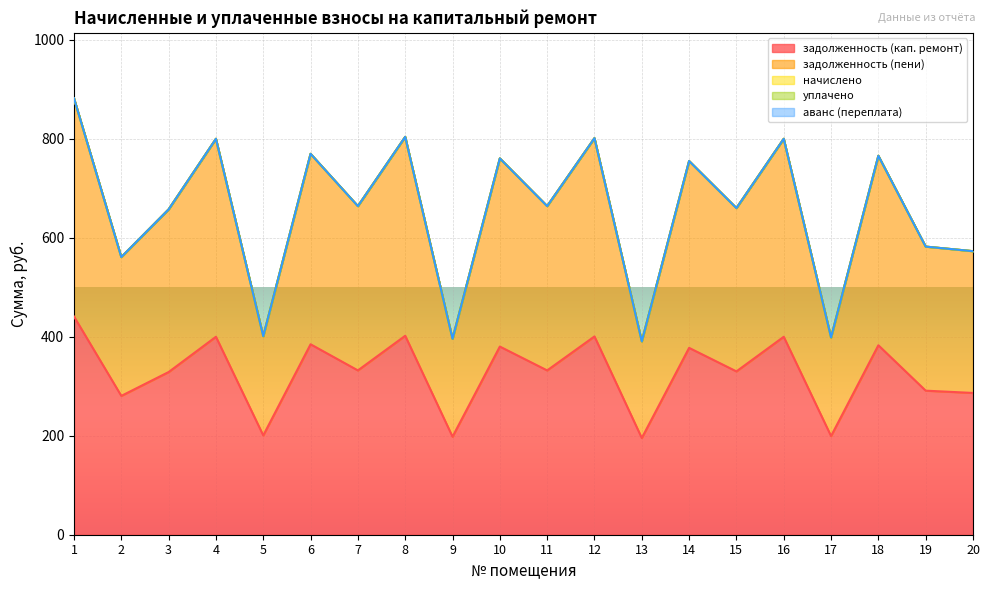

How many data points in задолженность (кап. ремонт) are less than 331?

9